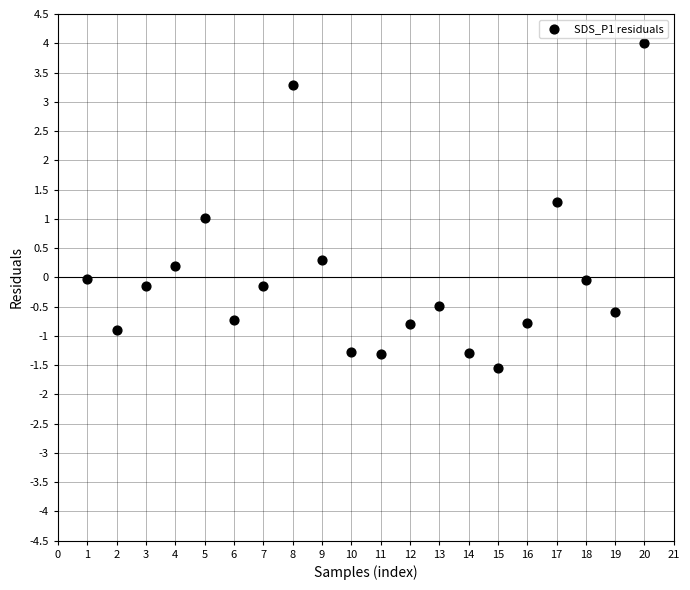

What is the range of X values (max minus min)?

19.0